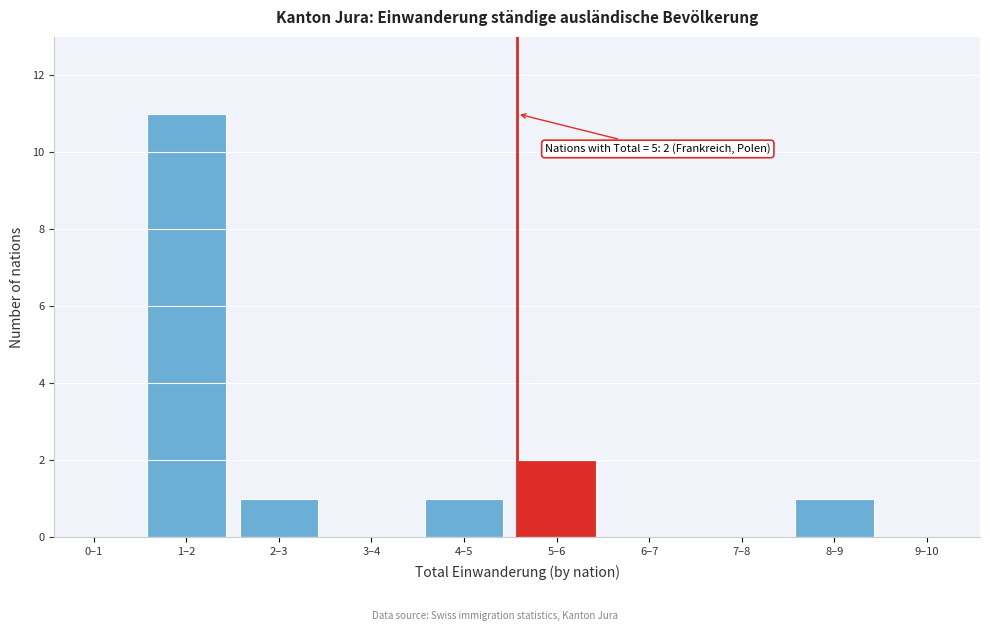

Reading left to right, list all the values displayed in this chart.

0–1=0	1–2=11	2–3=1	3–4=0	4–5=1	5–6=2	6–7=0	7–8=0	8–9=1	9–10=0